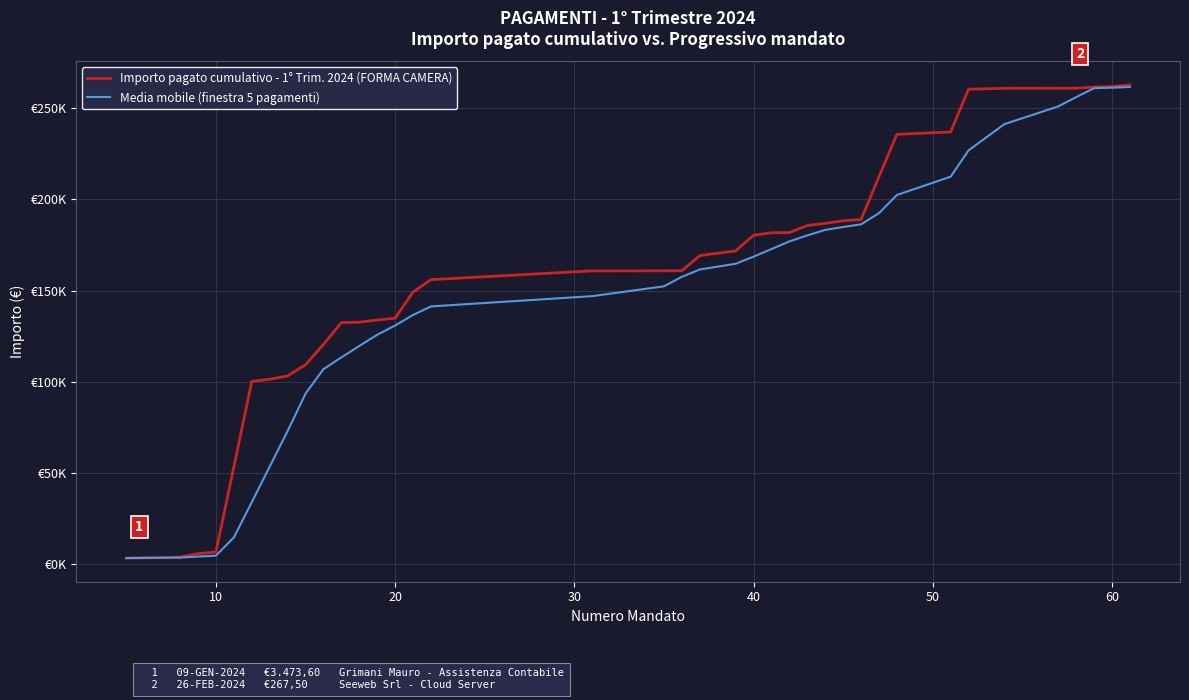

Is this an area chart (filled region under the line)?

No